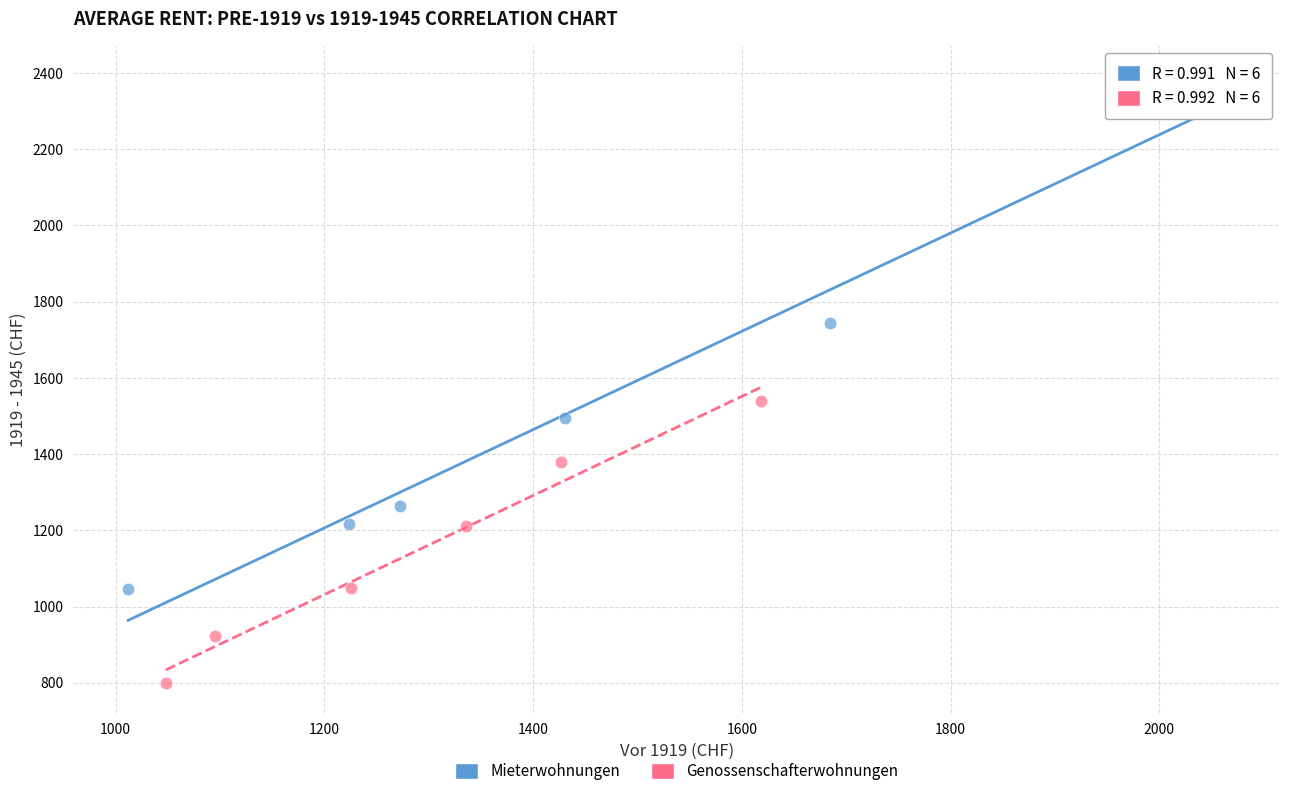

Which series reaches the maximum Y coordinate?

Mieterwohnungen